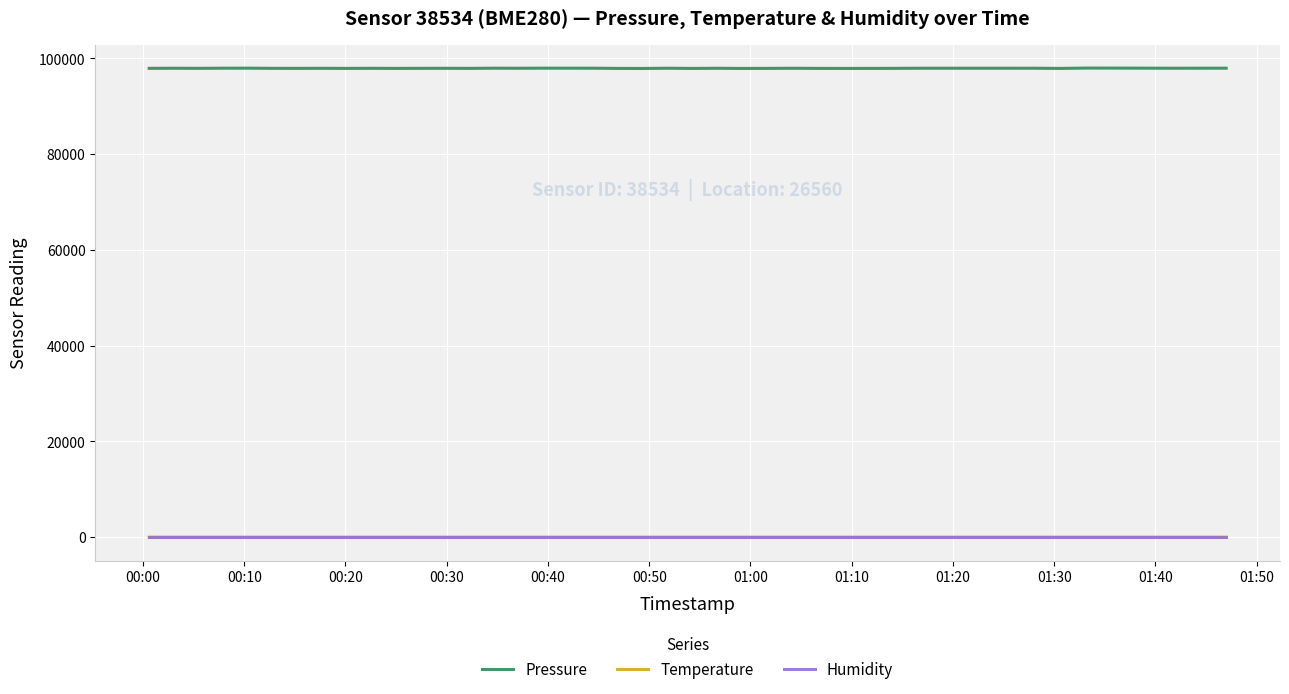

What is the minimum value for Pressure?

97882.8